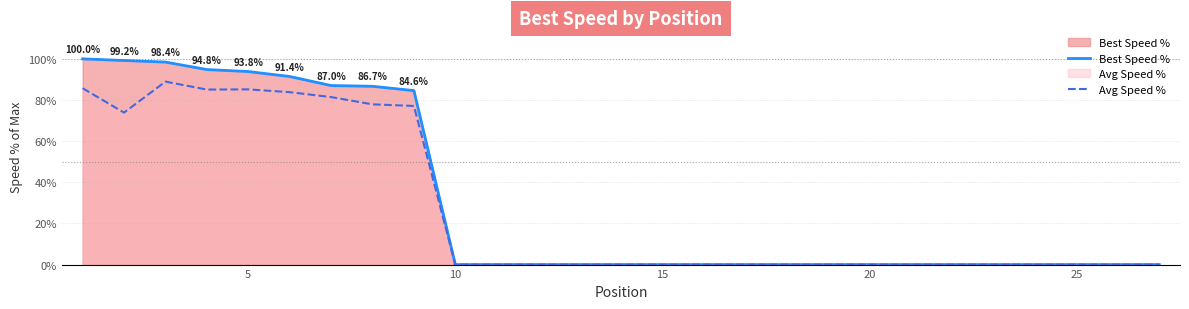

Is it true that Avg Speed % equals -38.7 at 20?

False